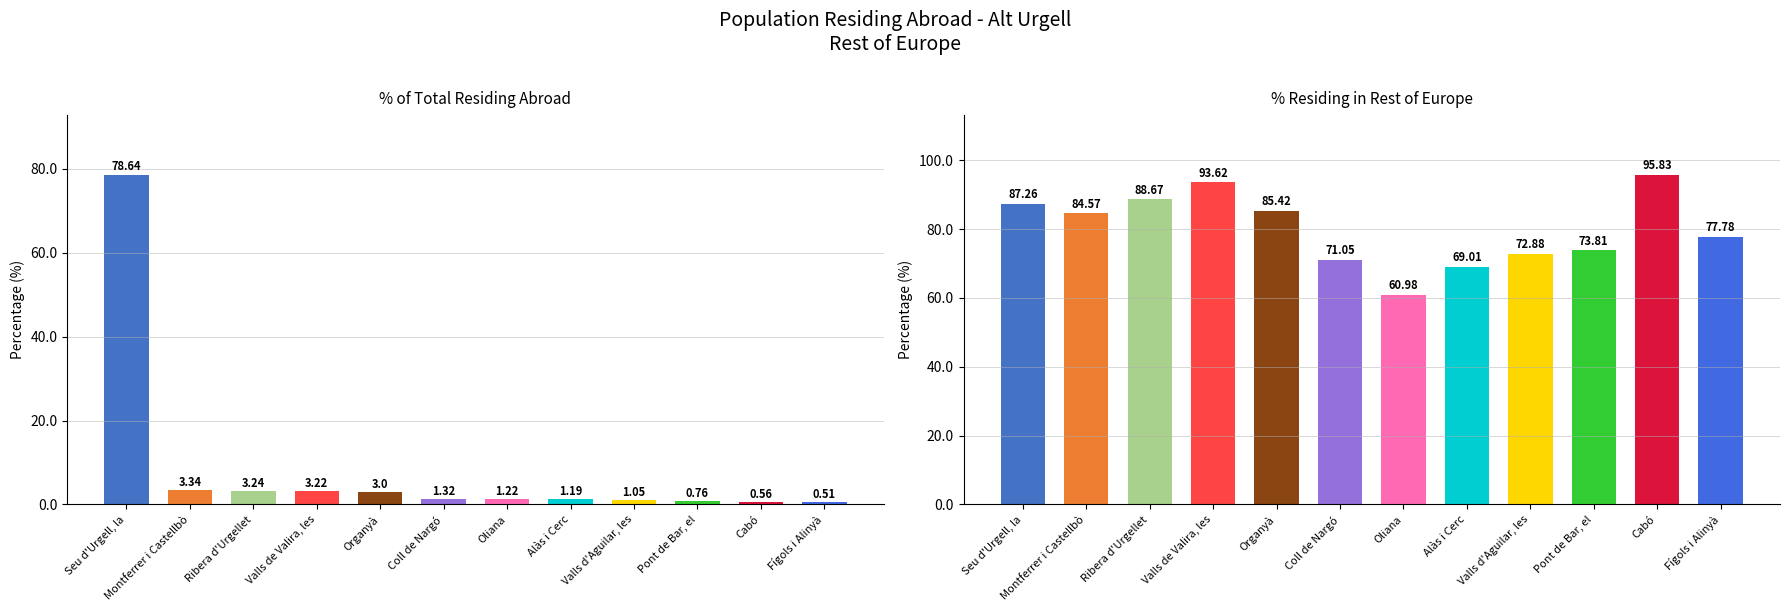

What is the difference between the maximum and minimum values in the % residing in Rest of Europe series?

34.9